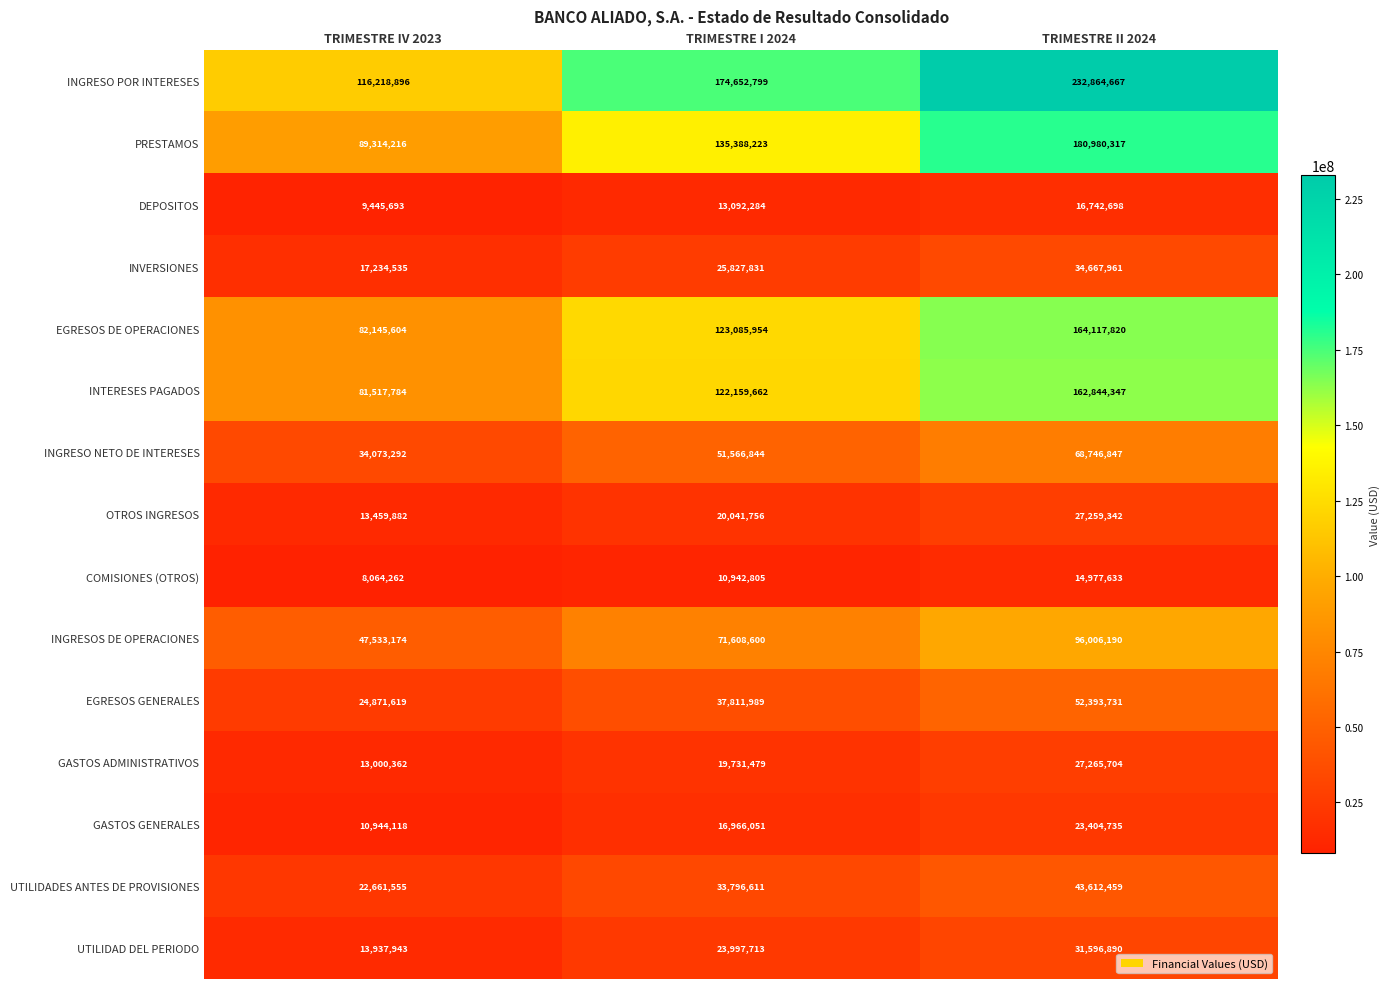

How many distinct data groups are displayed?

15